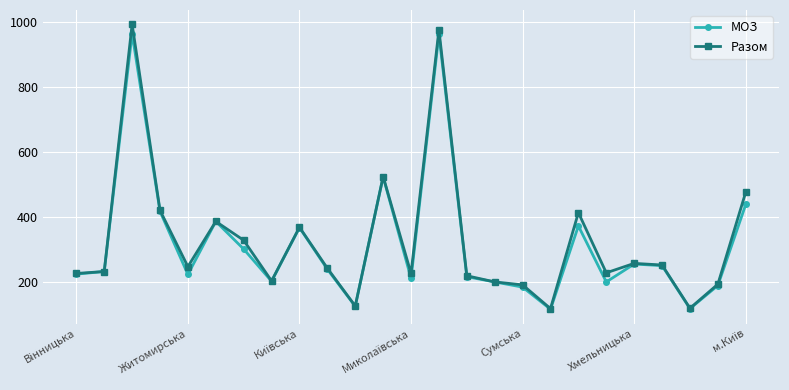

What are all the series names shown in the legend?

МОЗ, Разом